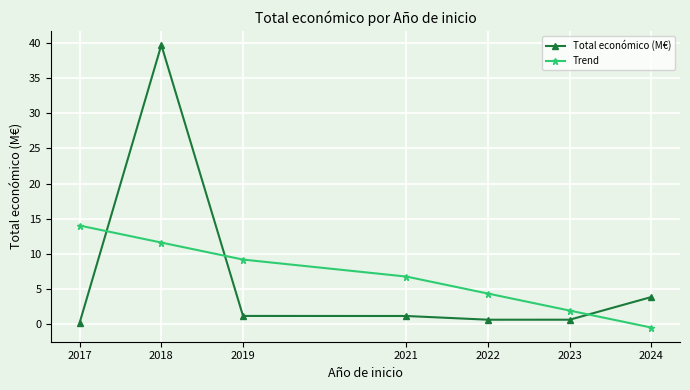

Which series has the largest range (max minus min)?

Total económico (M€)